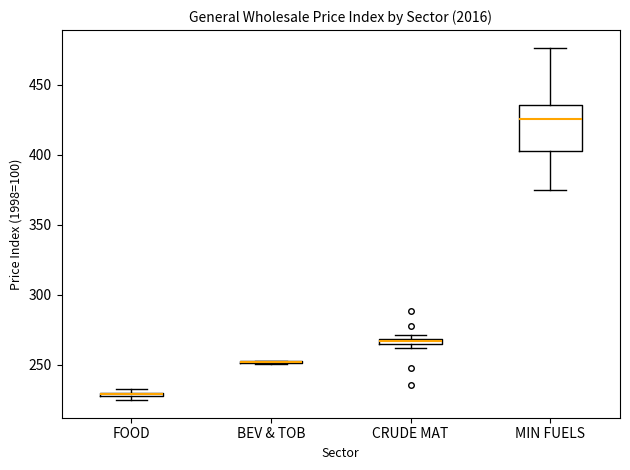

Which box is the tallest, from its lower edge to its upper edge?

MIN FUELS